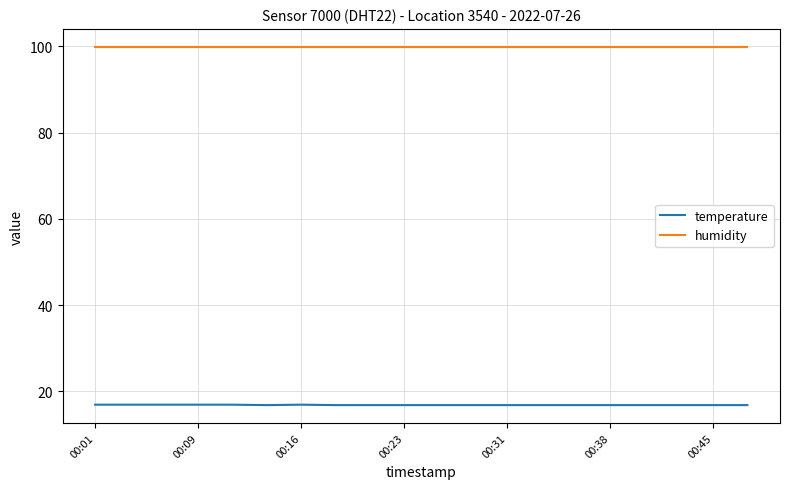

True or false: humidity and temperature cross at least once.

False